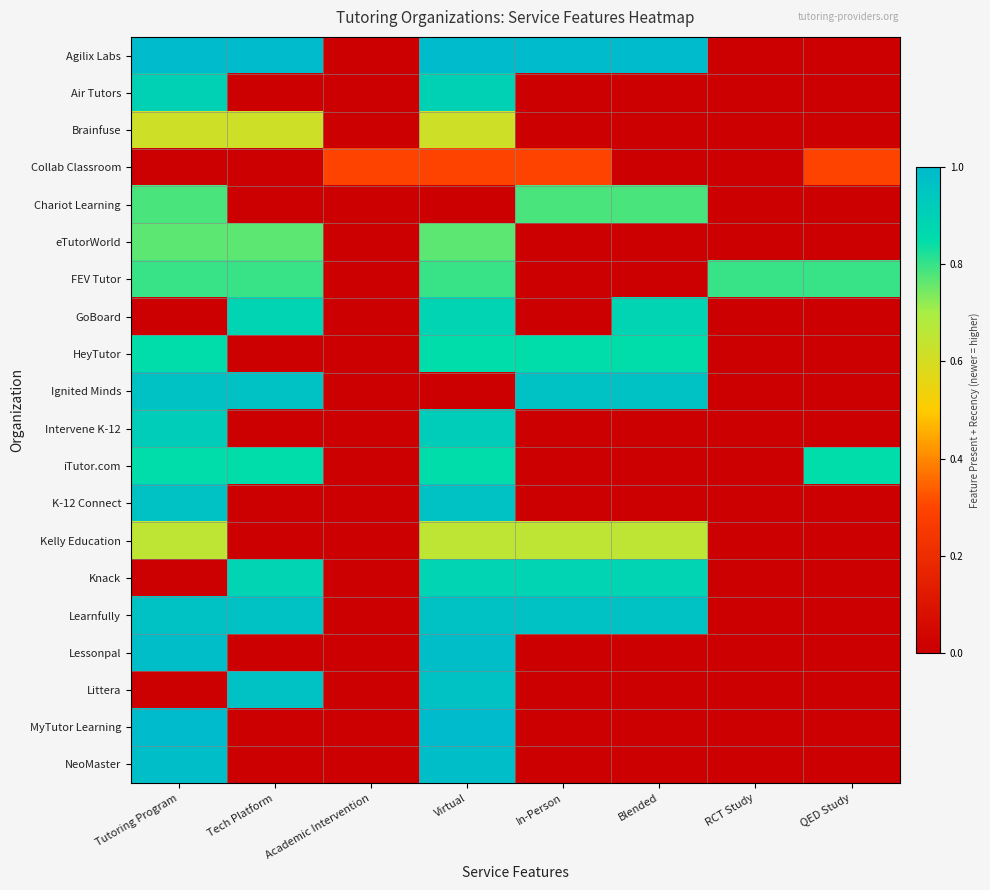

How many series are shown in this chart?

20